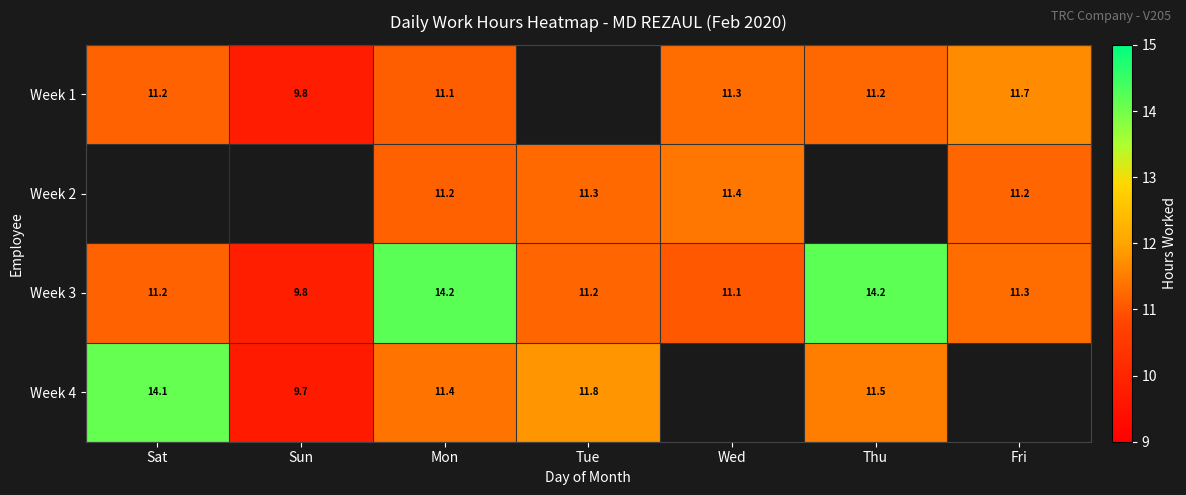

Where does the Week 3 series first go above 11?

Sat